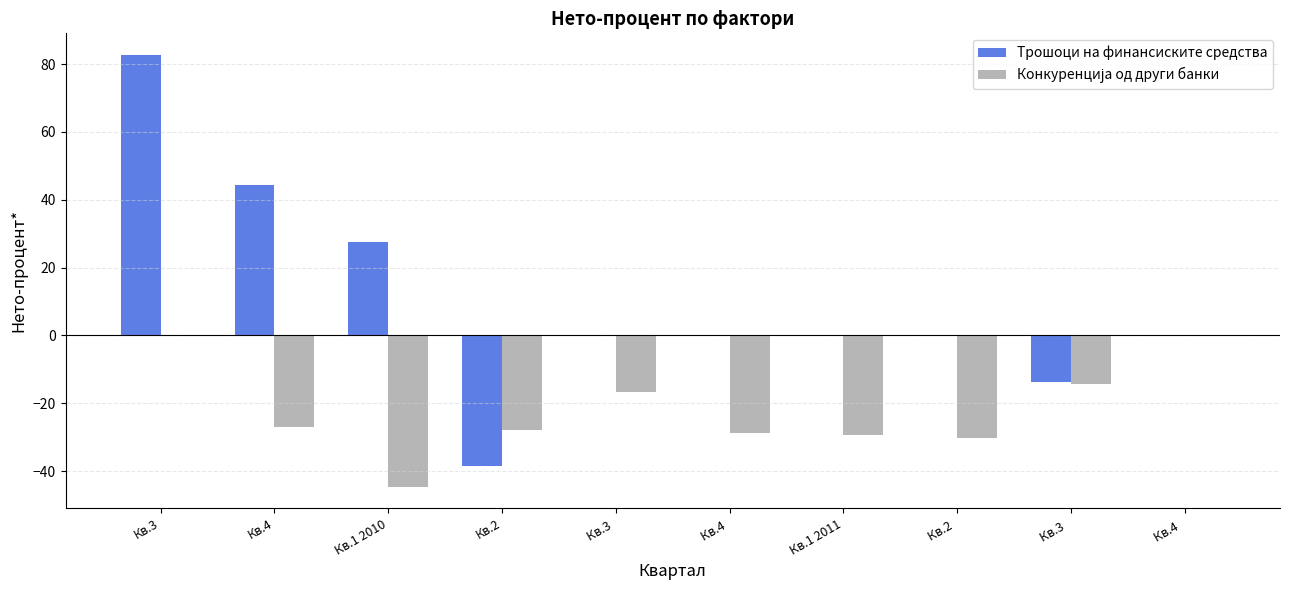

Which series has the largest total across all categories?

Трошоци на финансиските средства